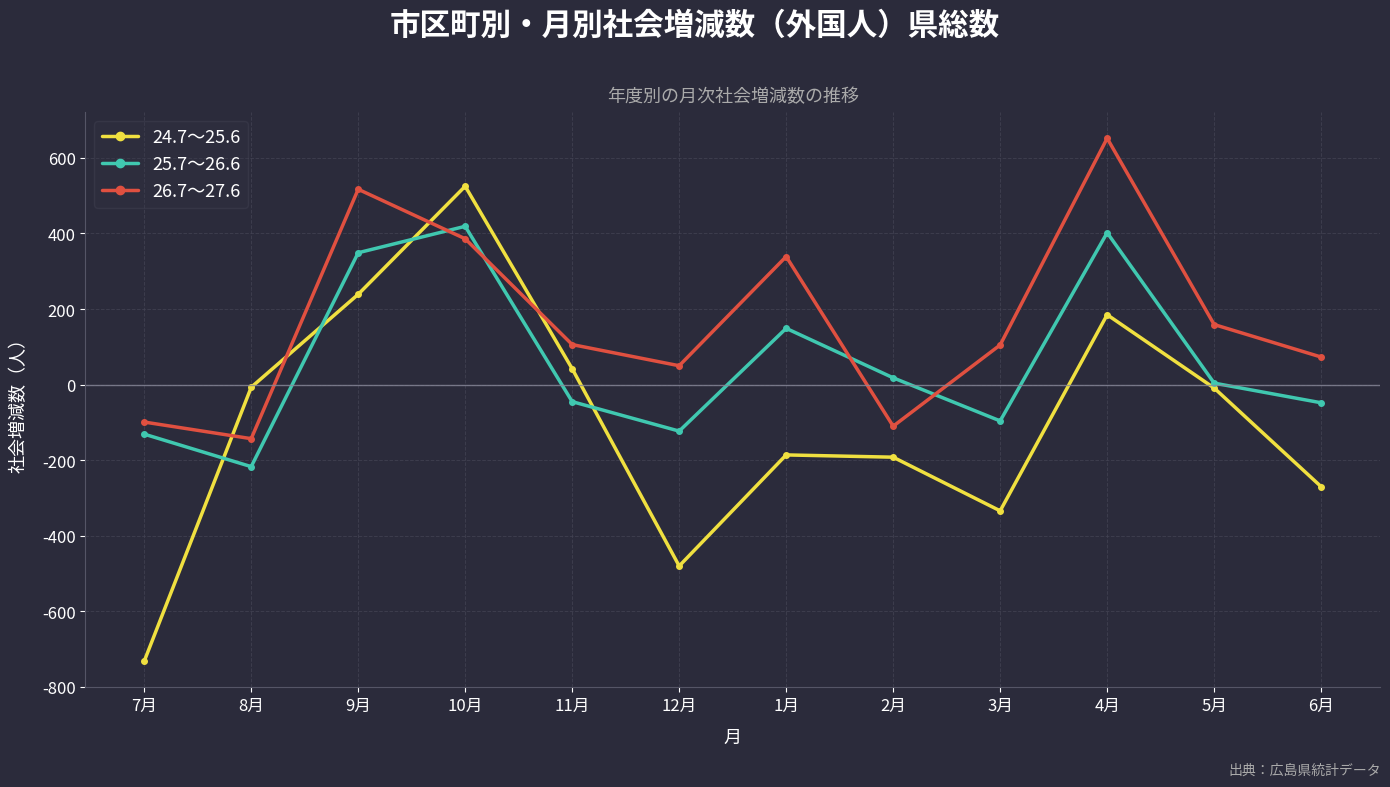

True or false: 24.7～25.6 has more than 1 points higher than both neighbors.

True